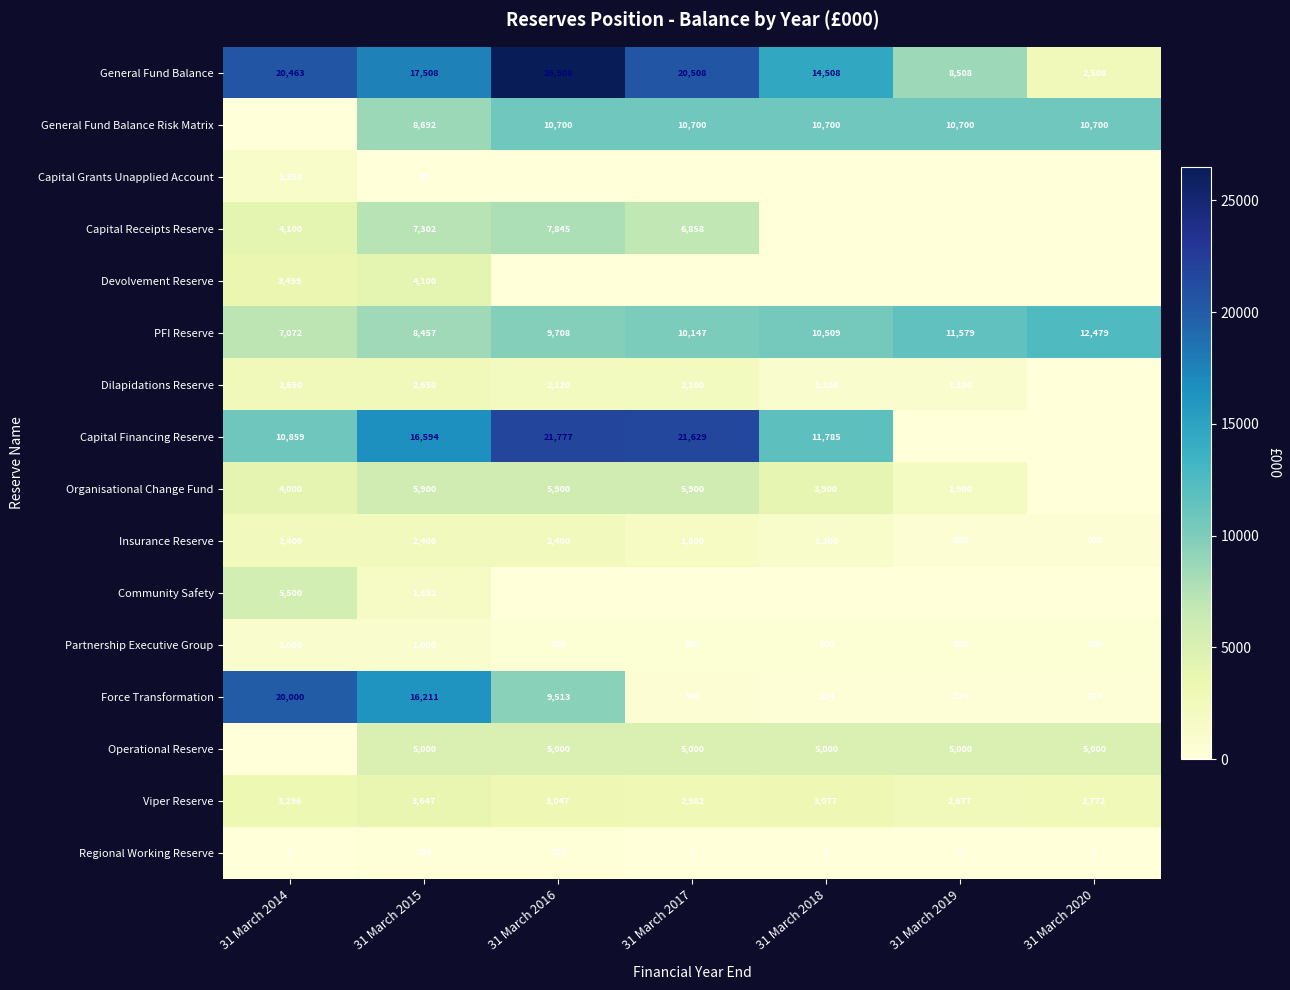

What is the approximate value of PFI Reserve at 31 March 2015, to the nearest 50?

8450